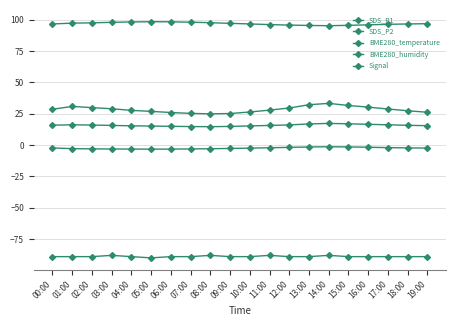

What is the difference between the BME280_humidity values at 13:00 and 07:00?

2.6